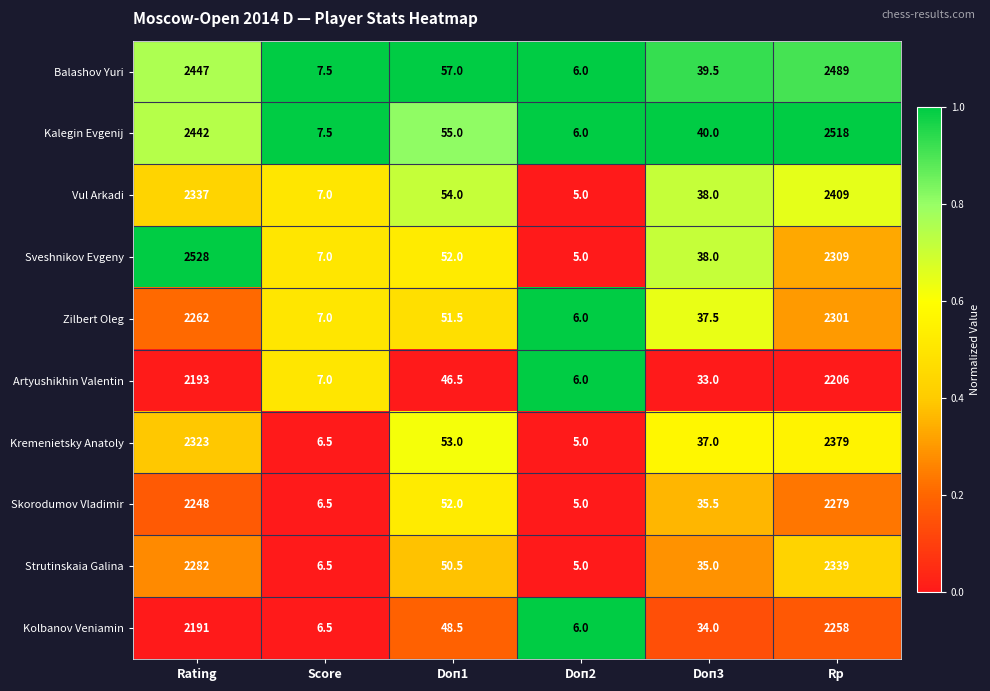

What is the spread (max minus min) of values at Doп1?

10.5